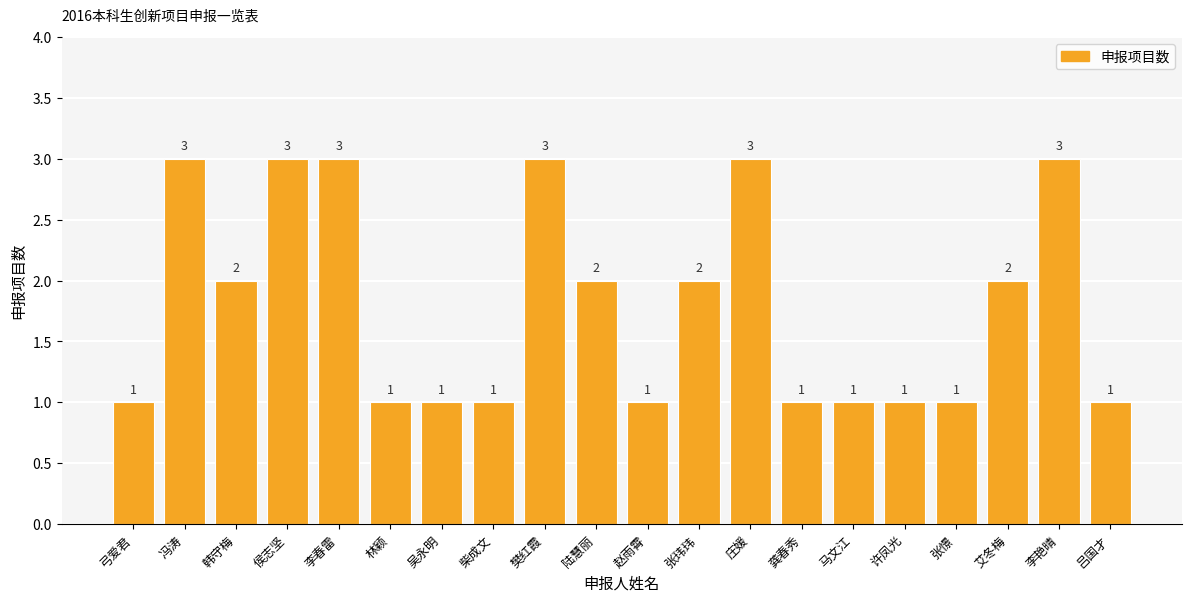

Are the bars horizontal?

No